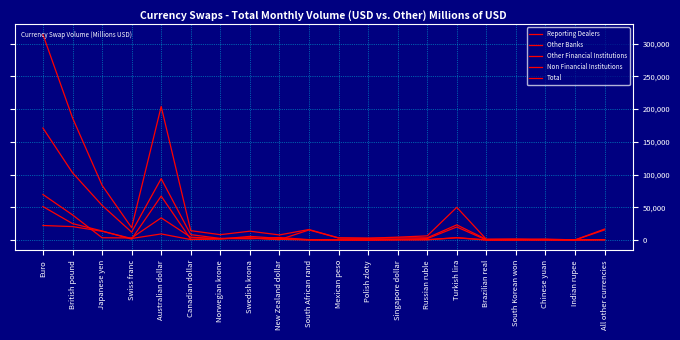

Reading left to right, transcribe all the data shown in this chart.

Reporting Dealers: Euro=171062.5	British pound=102726.0	Japanese yen=52989.5	Swiss franc=11990.0	Australian dollar=93735.5	Canadian dollar=8206.0	Norwegian krone=2414.5	Swedish krona=1836.0	New Zealand dollar=3822.0	South African rand=502.0	Mexican peso=125.0	Polish zloty=0.0	Singapore dollar=849.5	Russian ruble=2082.5	Turkish lira=19877.5	Brazilian real=34.0	South Korean won=130.0	Chinese yuan=668.0	Indian rupee=88.0	All other currencies=476.5
Other Banks: Euro=69519.0	British pound=38372.0	Japanese yen=3466.0	Swiss franc=3157.0	Australian dollar=33841.0	Canadian dollar=4294.0	Norwegian krone=2062.0	Swedish krona=3048.0	New Zealand dollar=441.0	South African rand=15342.0	Mexican peso=3055.0	Polish zloty=2710.0	Singapore dollar=2994.0	Russian ruble=3365.0	Turkish lira=23108.0	Brazilian real=1003.0	South Korean won=1144.0	Chinese yuan=12.0	Indian rupee=37.0	All other currencies=15406.0
Other Financial Institutions: Euro=51112.0	British pound=25080.0	Japanese yen=13810.0	Swiss franc=1364.0	Australian dollar=67120.0	Canadian dollar=1090.0	Norwegian krone=1453.0	Swedish krona=5535.0	New Zealand dollar=2466.0	South African rand=178.0	Mexican peso=89.0	Polish zloty=0.0	Singapore dollar=399.0	Russian ruble=556.0	Turkish lira=3239.0	Brazilian real=8.0	South Korean won=148.0	Chinese yuan=725.0	Indian rupee=0.0	All other currencies=523.0
Non Financial Institutions: Euro=22156.0	British pound=20491.0	Japanese yen=13368.0	Swiss franc=2326.0	Australian dollar=9267.0	Canadian dollar=677.0	Norwegian krone=2227.0	Swedish krona=3030.0	New Zealand dollar=1030.0	South African rand=0.0	Mexican peso=0.0	Polish zloty=0.0	Singapore dollar=103.0	Russian ruble=297.0	Turkish lira=3692.0	Brazilian real=50.0	South Korean won=0.0	Chinese yuan=0.0	Indian rupee=44.0	All other currencies=295.0
Total: Euro=313849.5	British pound=186669.0	Japanese yen=83633.5	Swiss franc=18837.0	Australian dollar=203963.5	Canadian dollar=14267.0	Norwegian krone=8156.5	Swedish krona=13449.0	New Zealand dollar=7759.0	South African rand=16022.0	Mexican peso=3269.0	Polish zloty=2710.0	Singapore dollar=4345.5	Russian ruble=6300.5	Turkish lira=49916.5	Brazilian real=1095.0	South Korean won=1422.0	Chinese yuan=1405.0	Indian rupee=169.0	All other currencies=16700.5